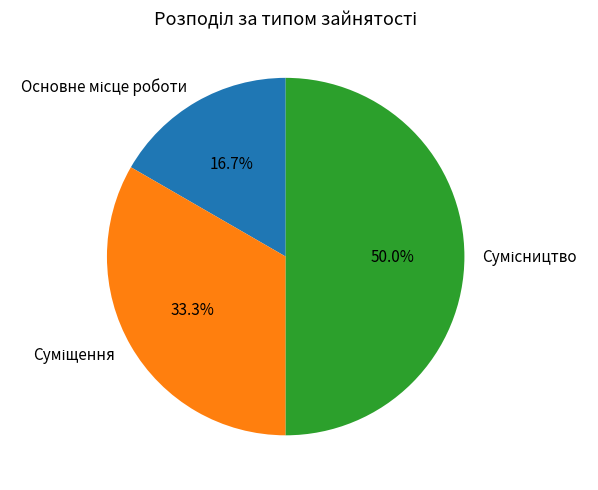

Count the number of slices in the pie.

3